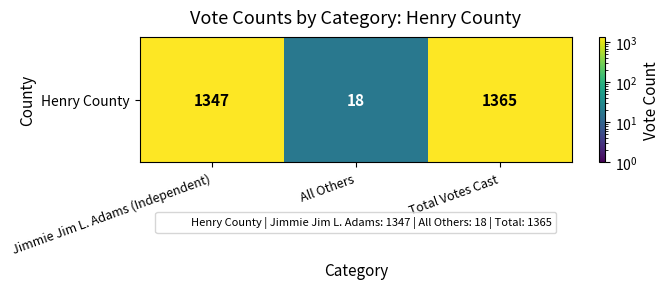

Is it true that the value at Jimmie Jim L. Adams (Independent) is 1347?

True